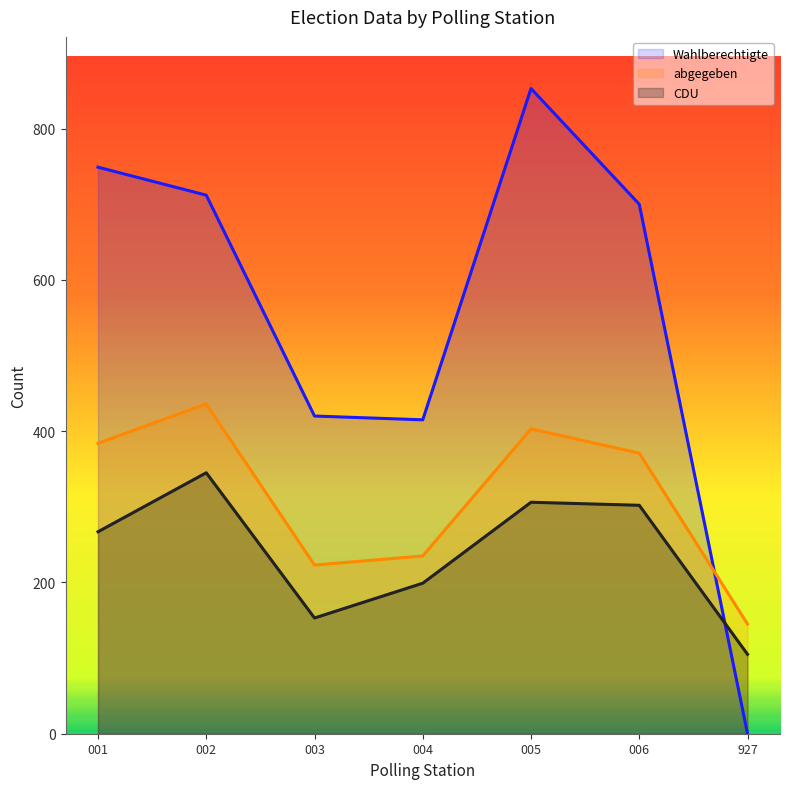

What is the average value of the Wahlberechtigte series?

550